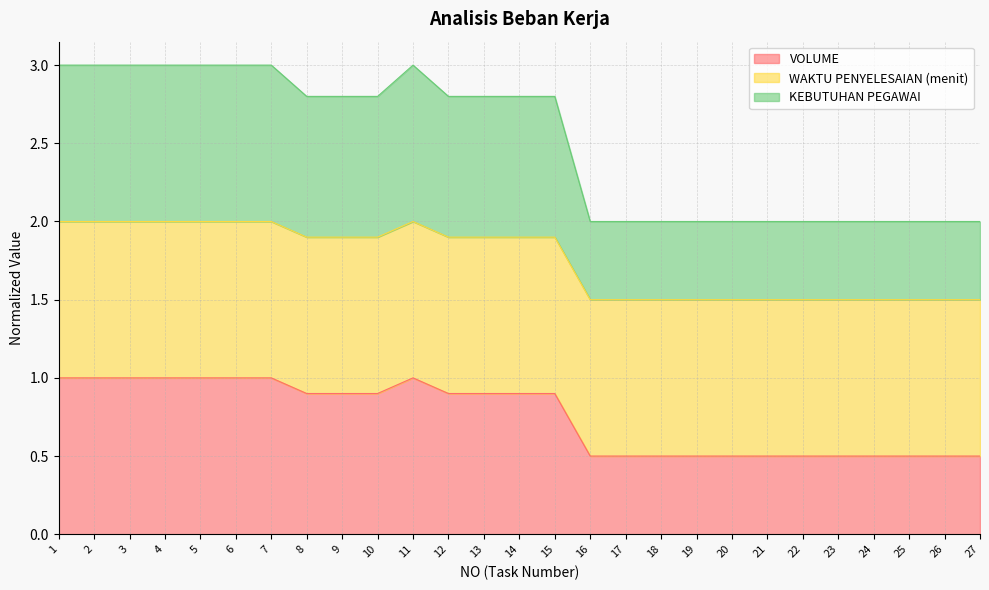

What is the minimum value shown in the chart?

0.5